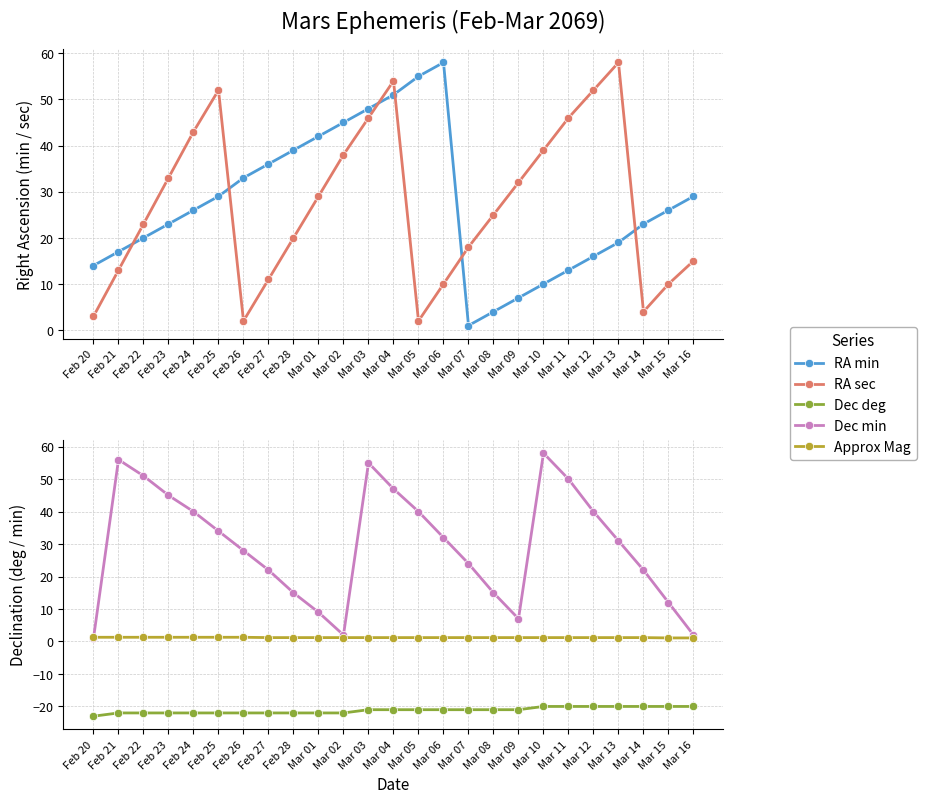

At which label does Dec deg reach its minimum?

Feb 20